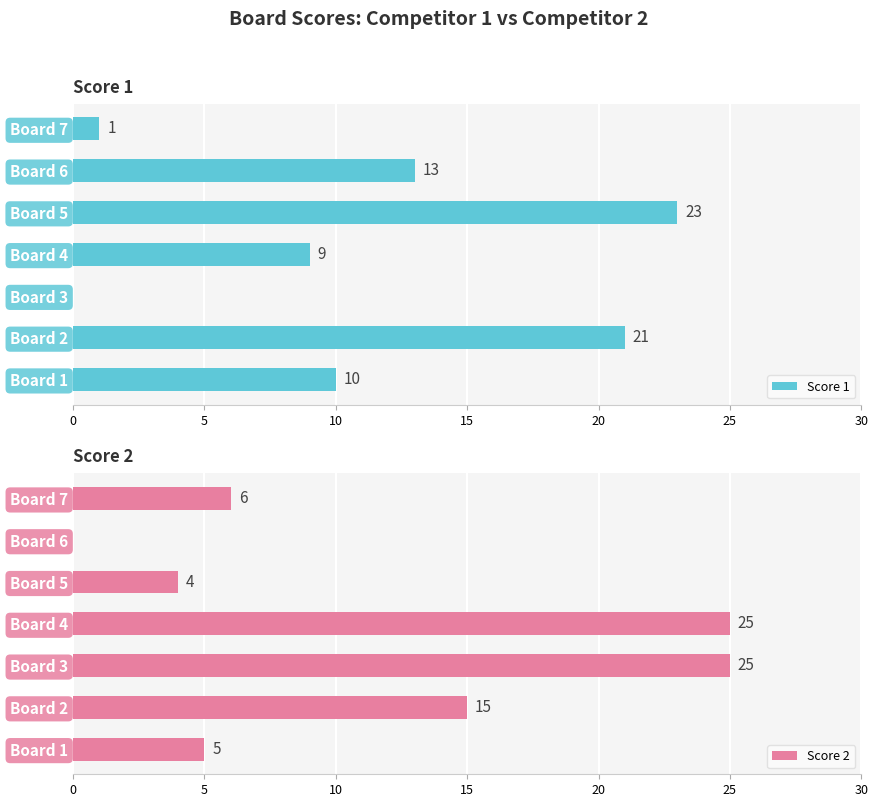

What are all the series names shown in the legend?

Score 1, Score 2